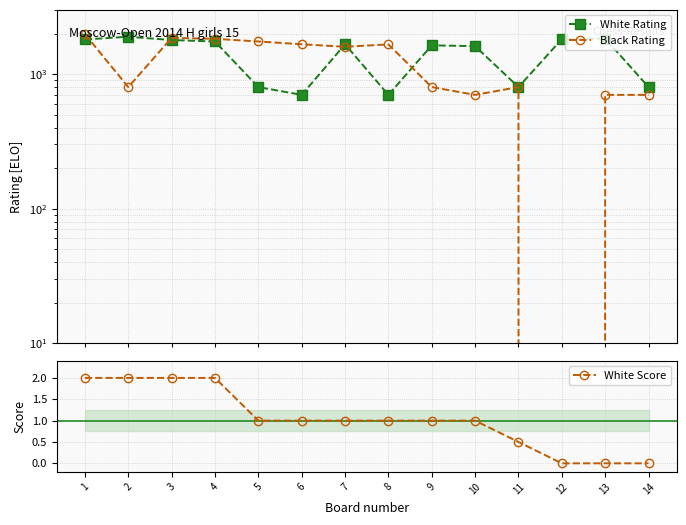

True or false: Black Rating and White Score intersect in this chart.

False